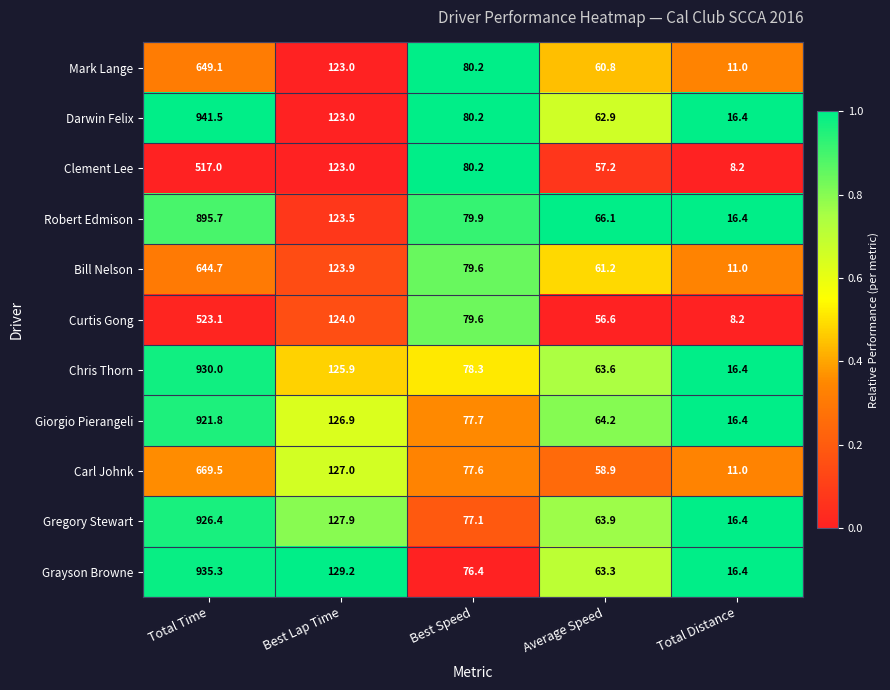

Where is Curtis Gong nearest to the value 265?

Best Lap Time